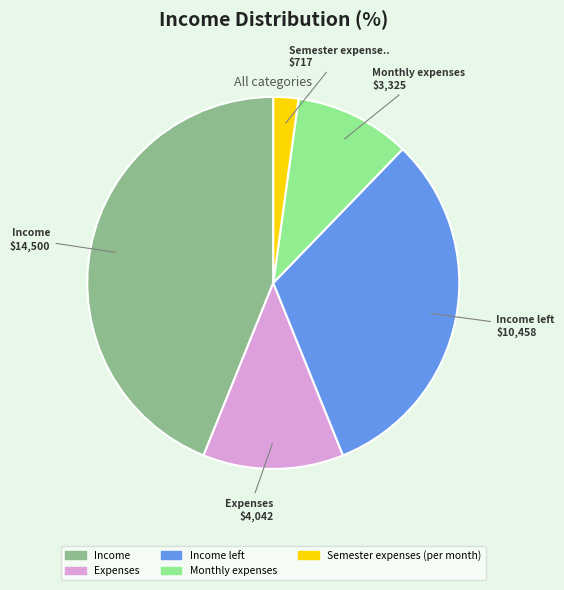

Count the number of slices in the pie.

5